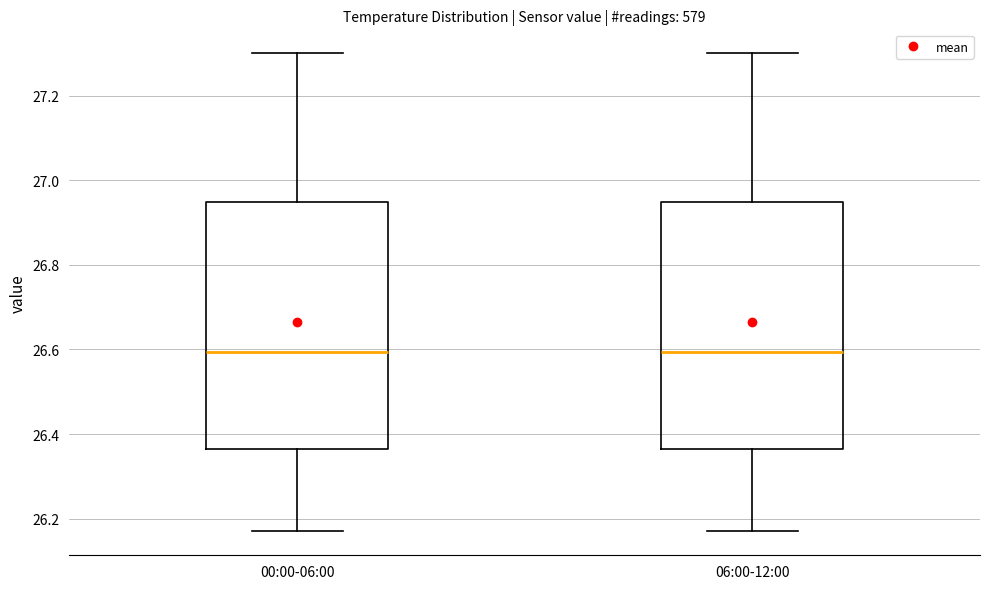

Reading left to right, read every box against the y-axis: the position of its median line, the range the box covers, and the ends of its whiskers. The values are not printed on the chart, so give them approximately, as read against the axis.

00:00-06:00: median 26.60, box 26.36 to 26.94, whiskers 26.18 to 27.30
06:00-12:00: median 26.60, box 26.36 to 26.94, whiskers 26.18 to 27.30